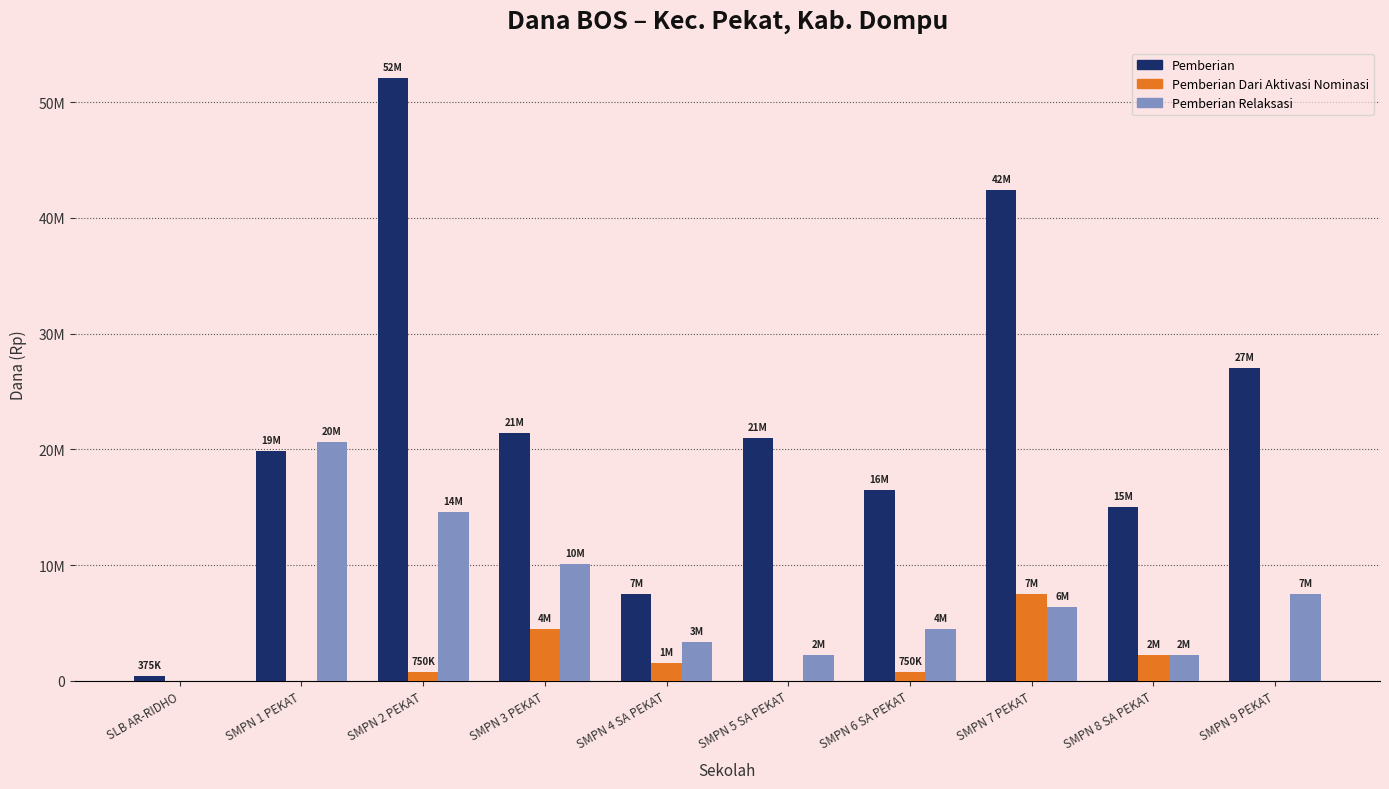

What is the label of the 10th bar from the right?

SLB AR-RIDHO